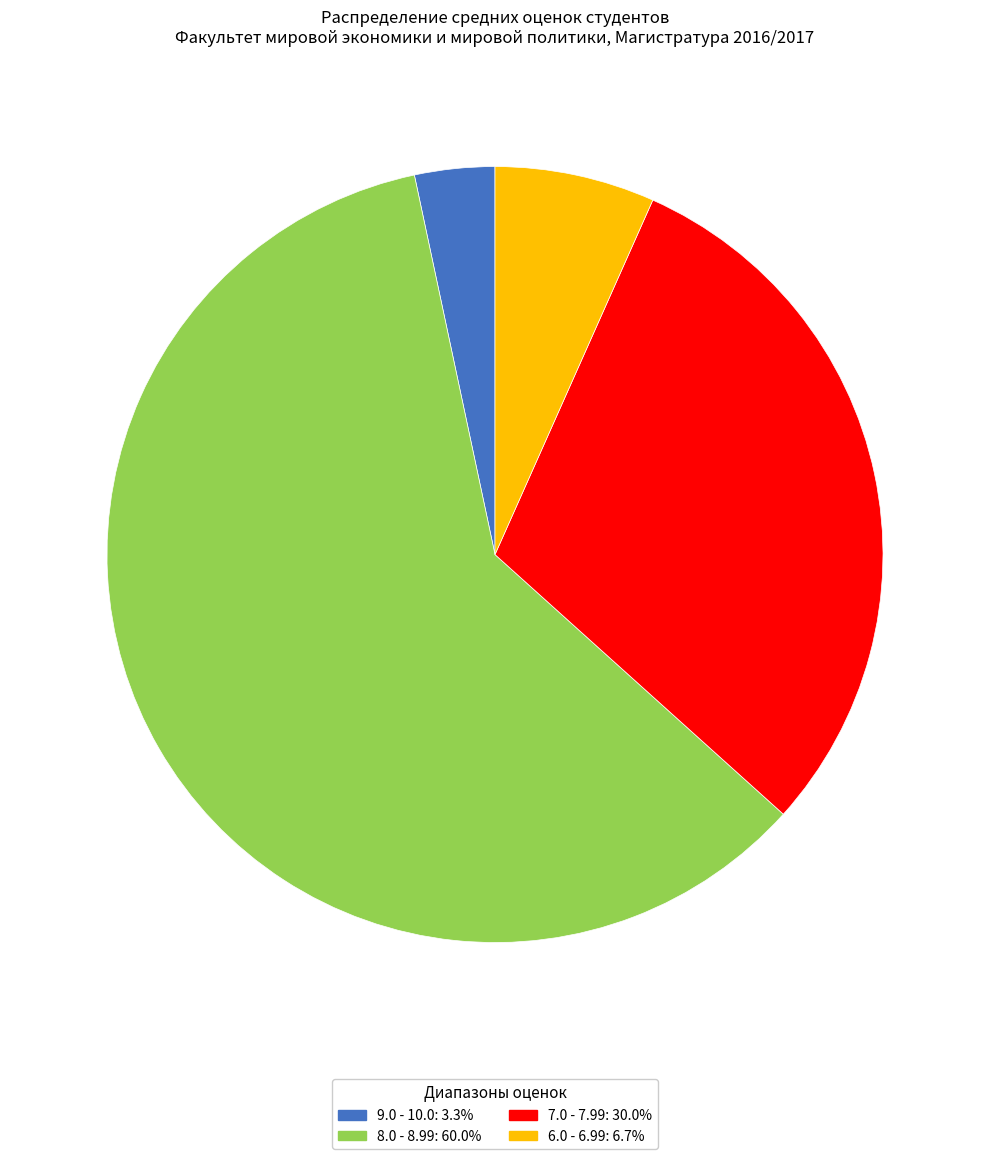

Is the sum of 7.0 - 7.99: 30.0% and 8.0 - 8.99: 60.0% greater than half?

Yes